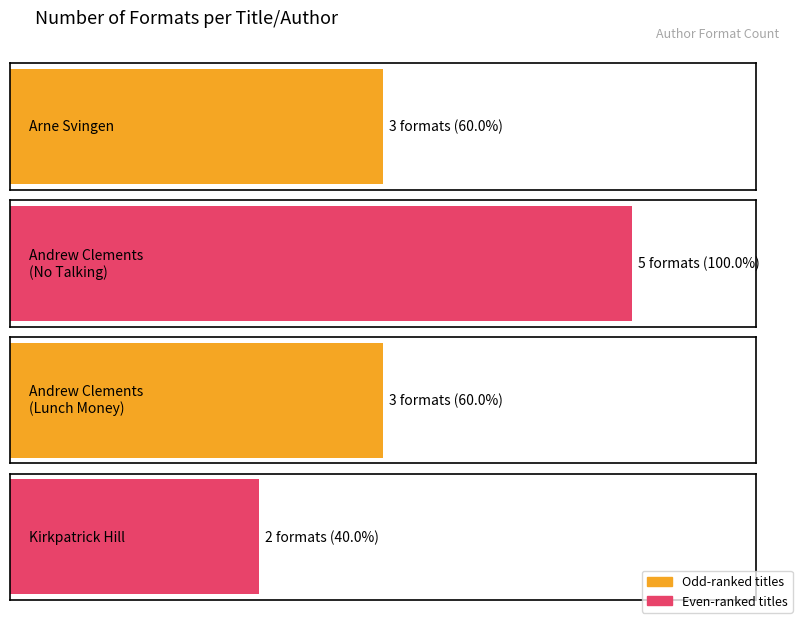

Approximately how many times larger is the value at Kirkpatrick Hill (706579) compared to Andrew Clements (1146268) - Lunch Money?

0.7